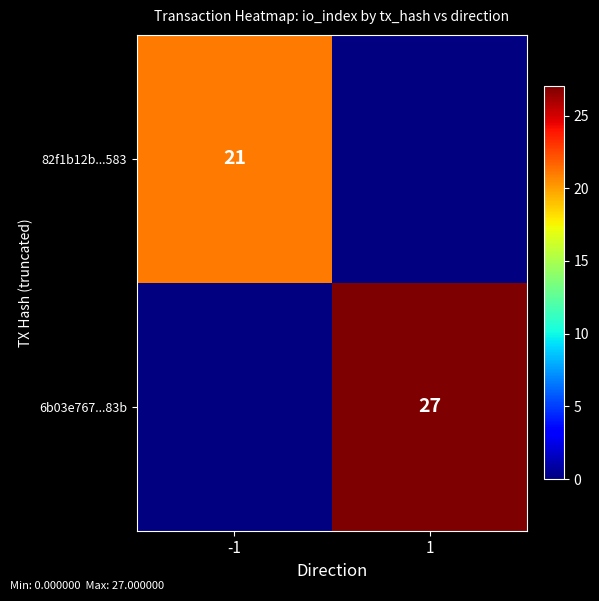

Is it true that 6b03e767...83b equals 41 at 1?

False